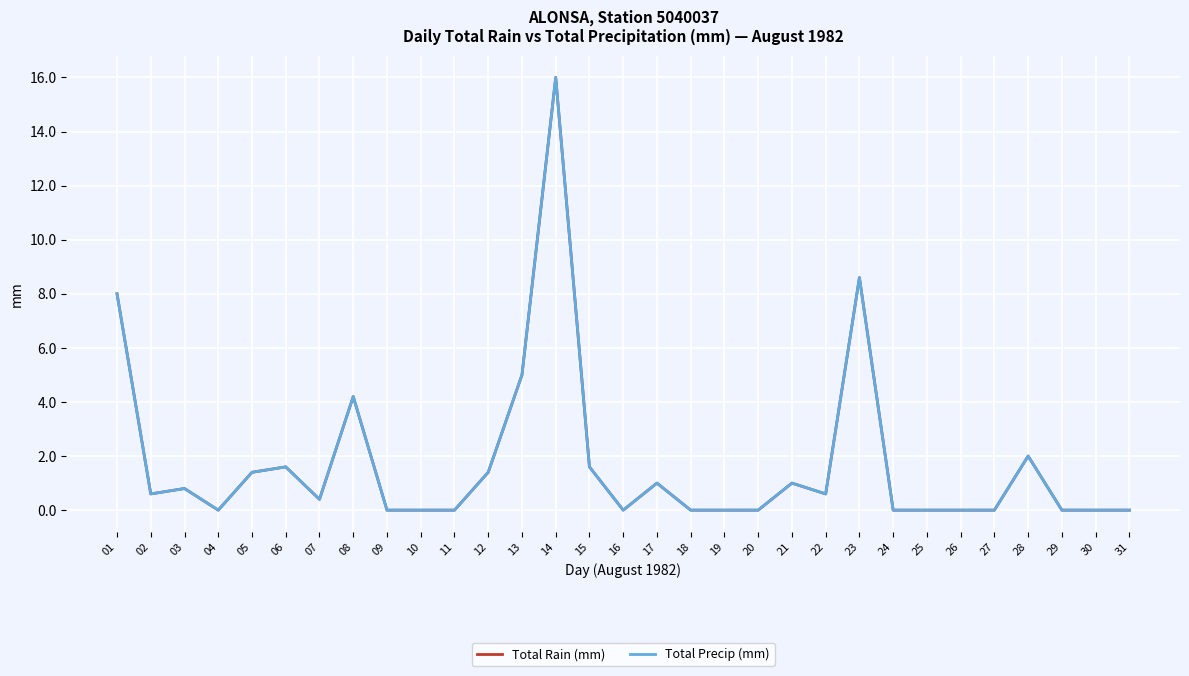

True or false: Total Rain (mm) has more than 1 interior local peaks.

True